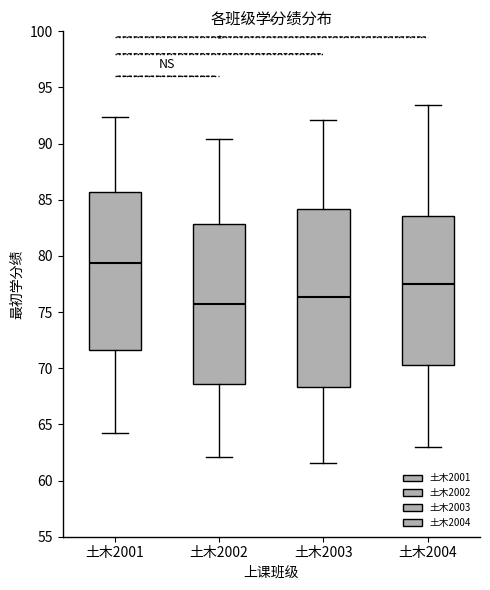

Which box's median line is the highest?

土木2001